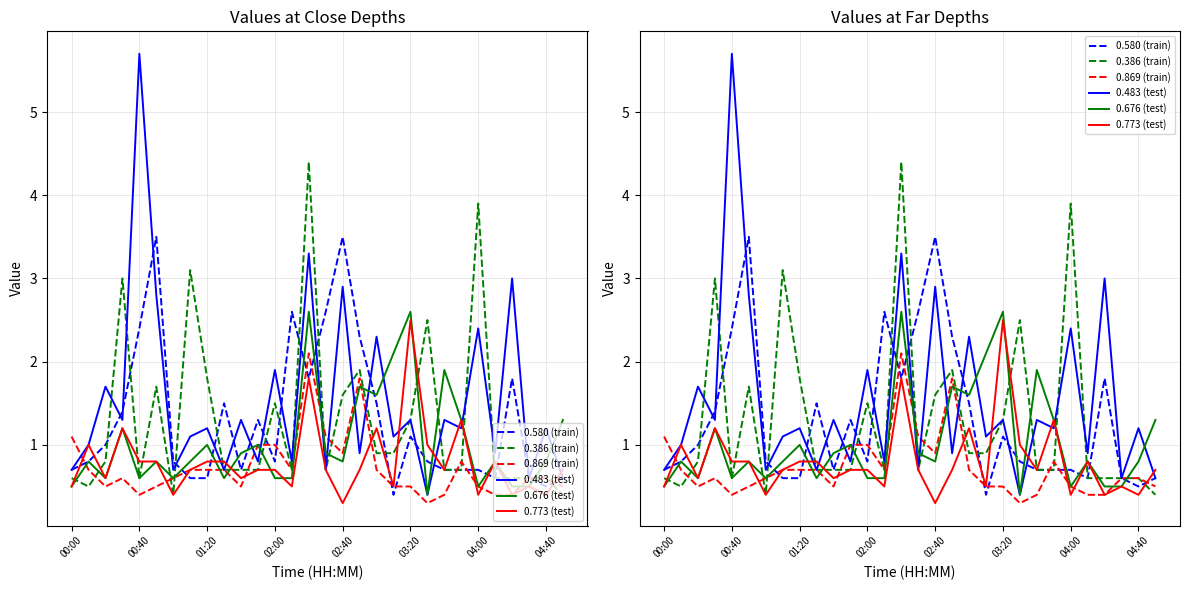

Count the number of categories in the chart.

30